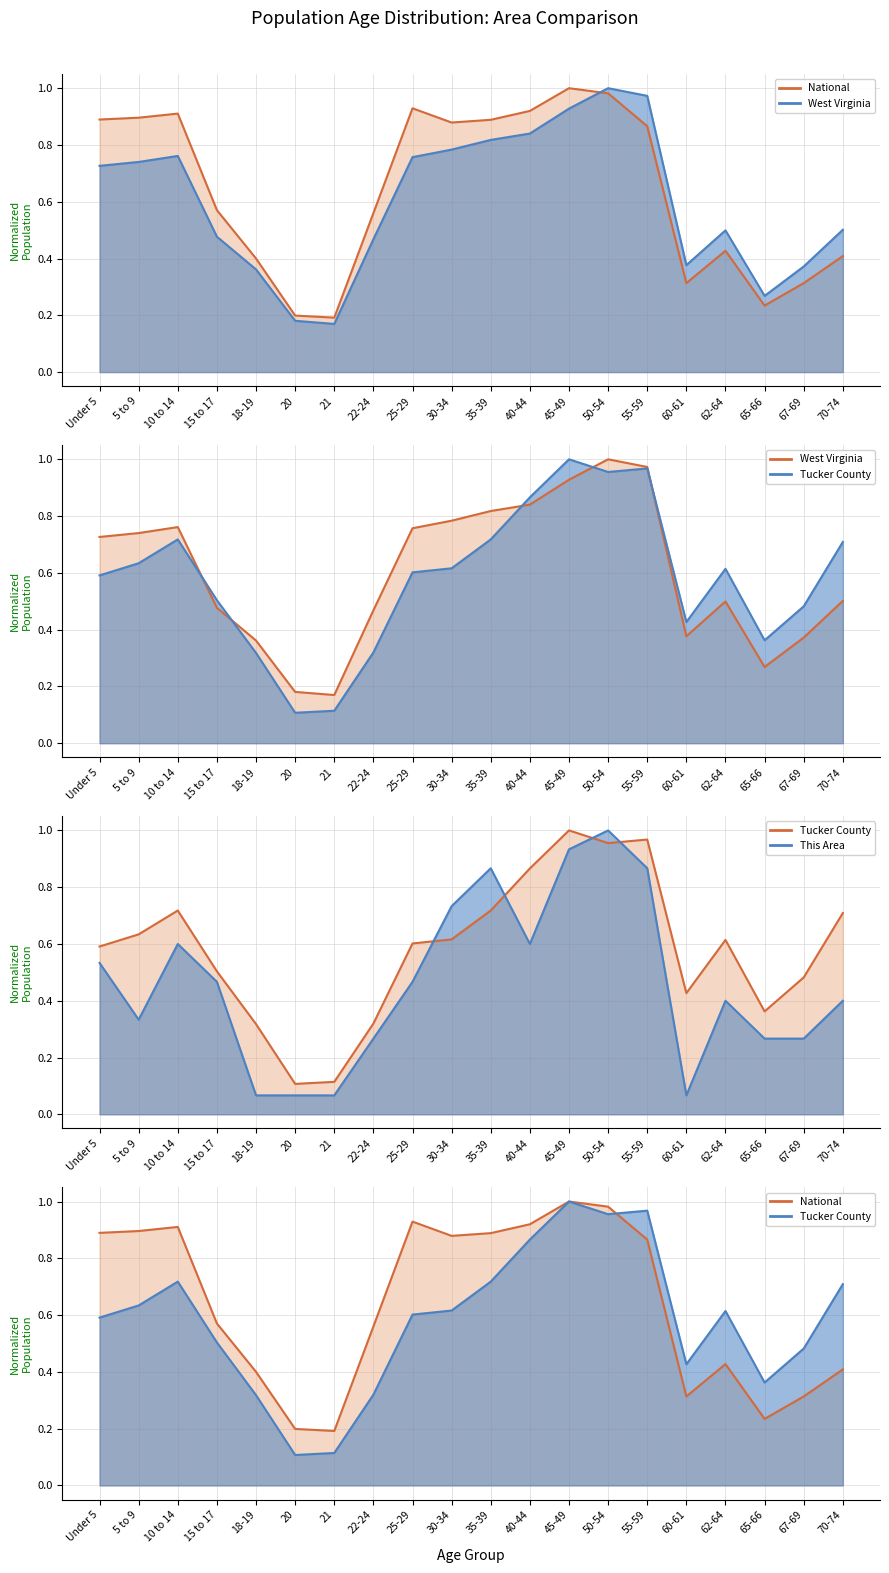

Is the value of This Area line at 67-69 greater than the value of West Virginia line at 45-49?

No